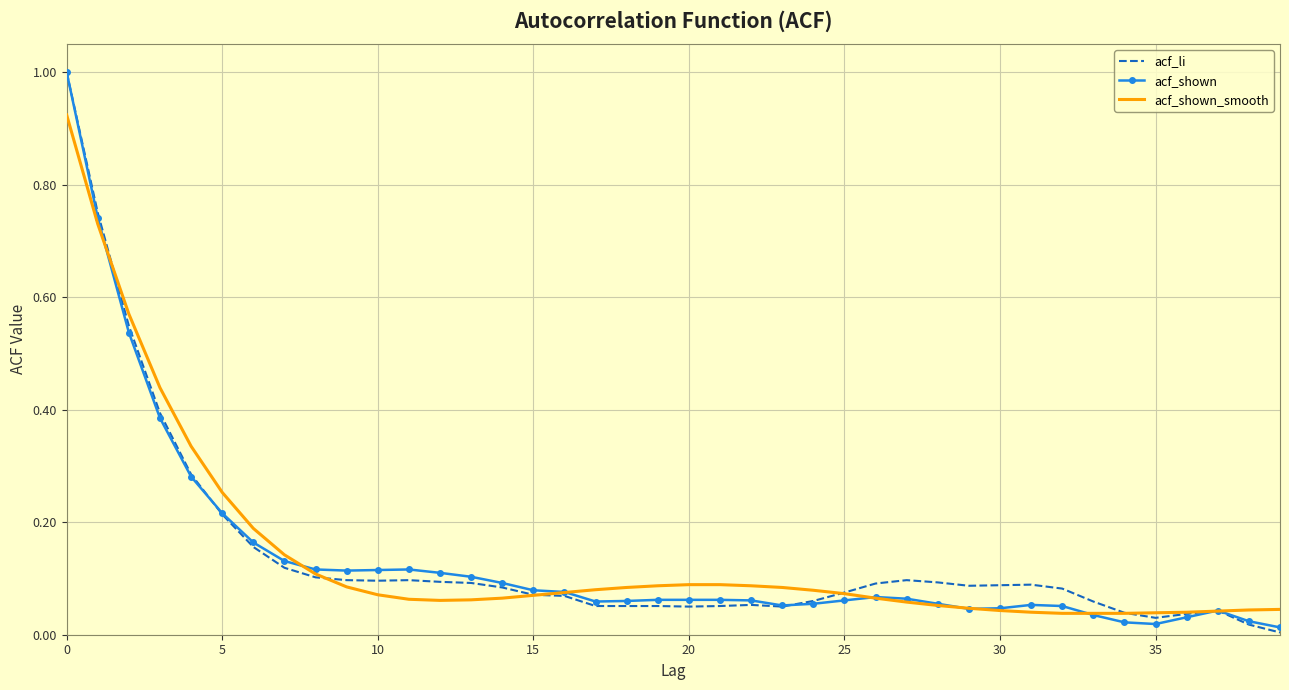

What is the sum of all acf_li values?

5.6